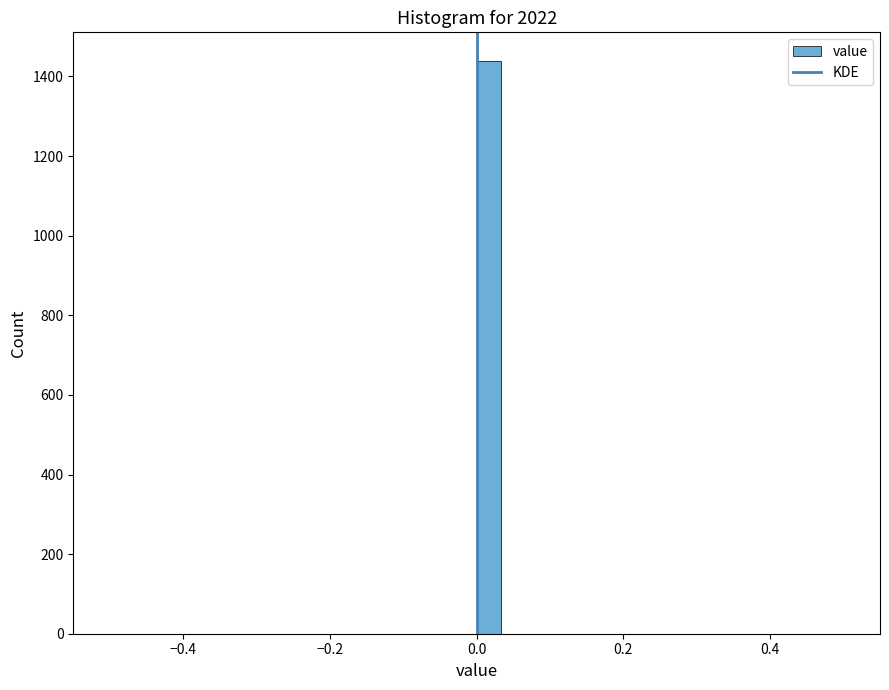

Around what value on the x-axis is the tallest bar? Give the approximate position of its centre, as read against the axis.

0.02